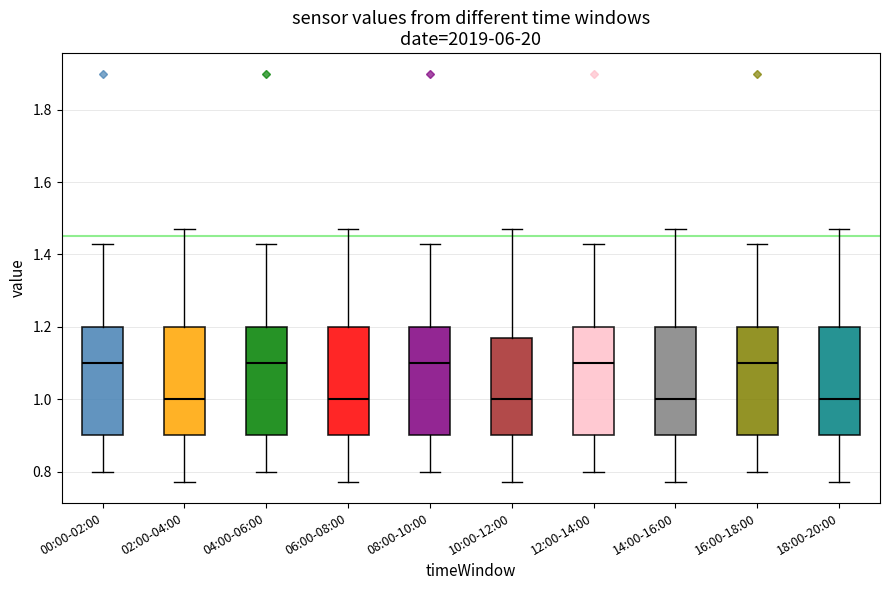

Reading left to right, transcribe this box plot: for each box, give where its median line is, the range the box spans, and where its two whiskers end, as read against the y-axis. The values are not printed on the chart, so give them approximately, as read against the axis.

00:00-02:00: median 1.10, box 0.90 to 1.20, whiskers 0.80 to 1.44
02:00-04:00: median 1.00, box 0.90 to 1.20, whiskers 0.78 to 1.48
04:00-06:00: median 1.10, box 0.90 to 1.20, whiskers 0.80 to 1.44
06:00-08:00: median 1.00, box 0.90 to 1.20, whiskers 0.78 to 1.48
08:00-10:00: median 1.10, box 0.90 to 1.20, whiskers 0.80 to 1.44
10:00-12:00: median 1.00, box 0.90 to 1.18, whiskers 0.78 to 1.48
12:00-14:00: median 1.10, box 0.90 to 1.20, whiskers 0.80 to 1.44
14:00-16:00: median 1.00, box 0.90 to 1.20, whiskers 0.78 to 1.48
16:00-18:00: median 1.10, box 0.90 to 1.20, whiskers 0.80 to 1.44
18:00-20:00: median 1.00, box 0.90 to 1.20, whiskers 0.78 to 1.48